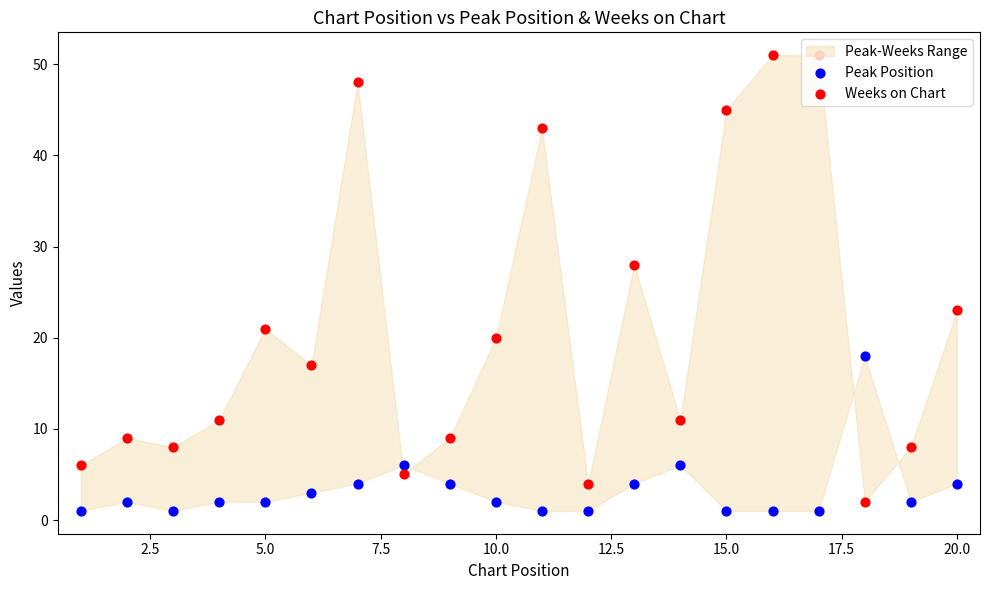

Which series has the largest total across all categories?

Weeks on Chart